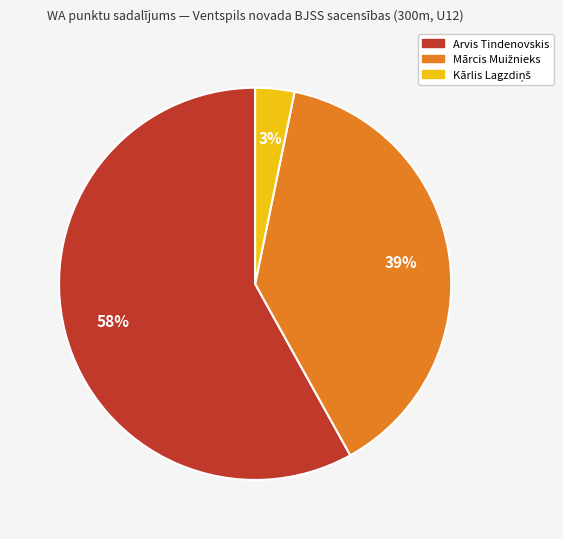

To the nearest percent, what is the difference between the largest and smallest slice percentages?

55%